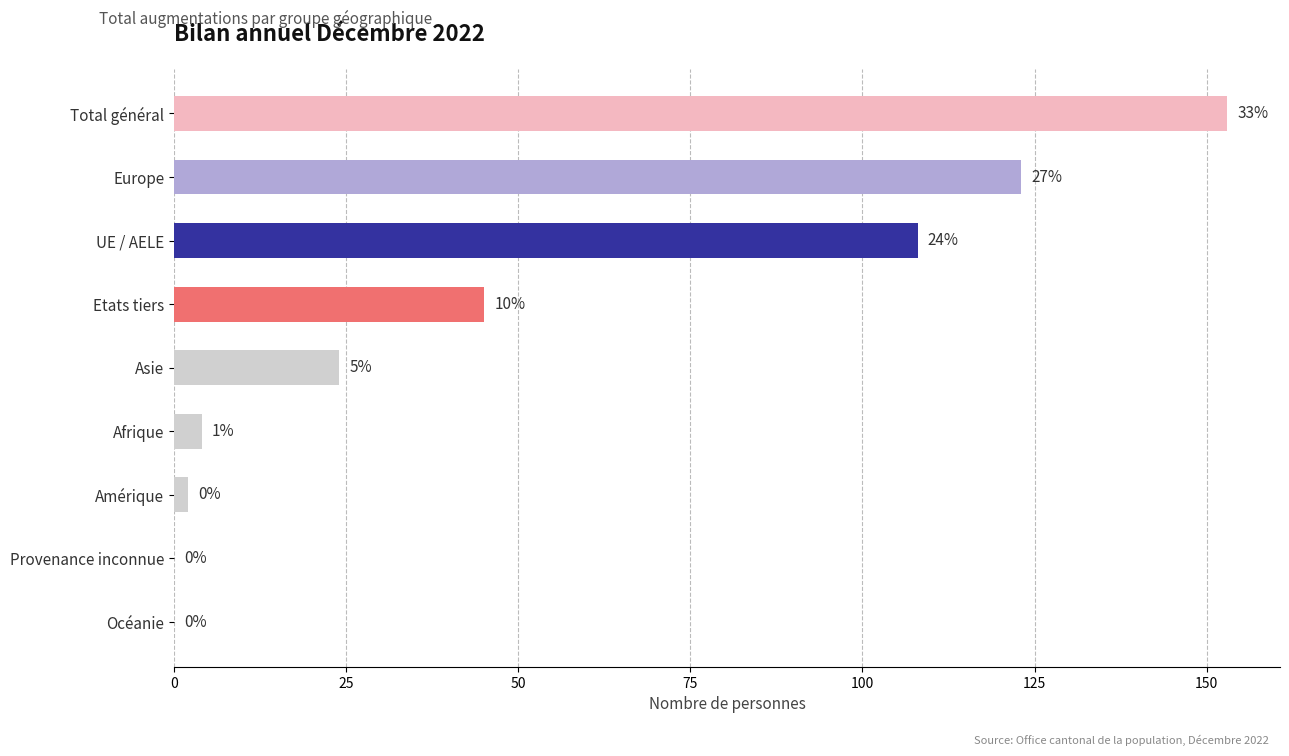

What is the greatest value displayed?

153